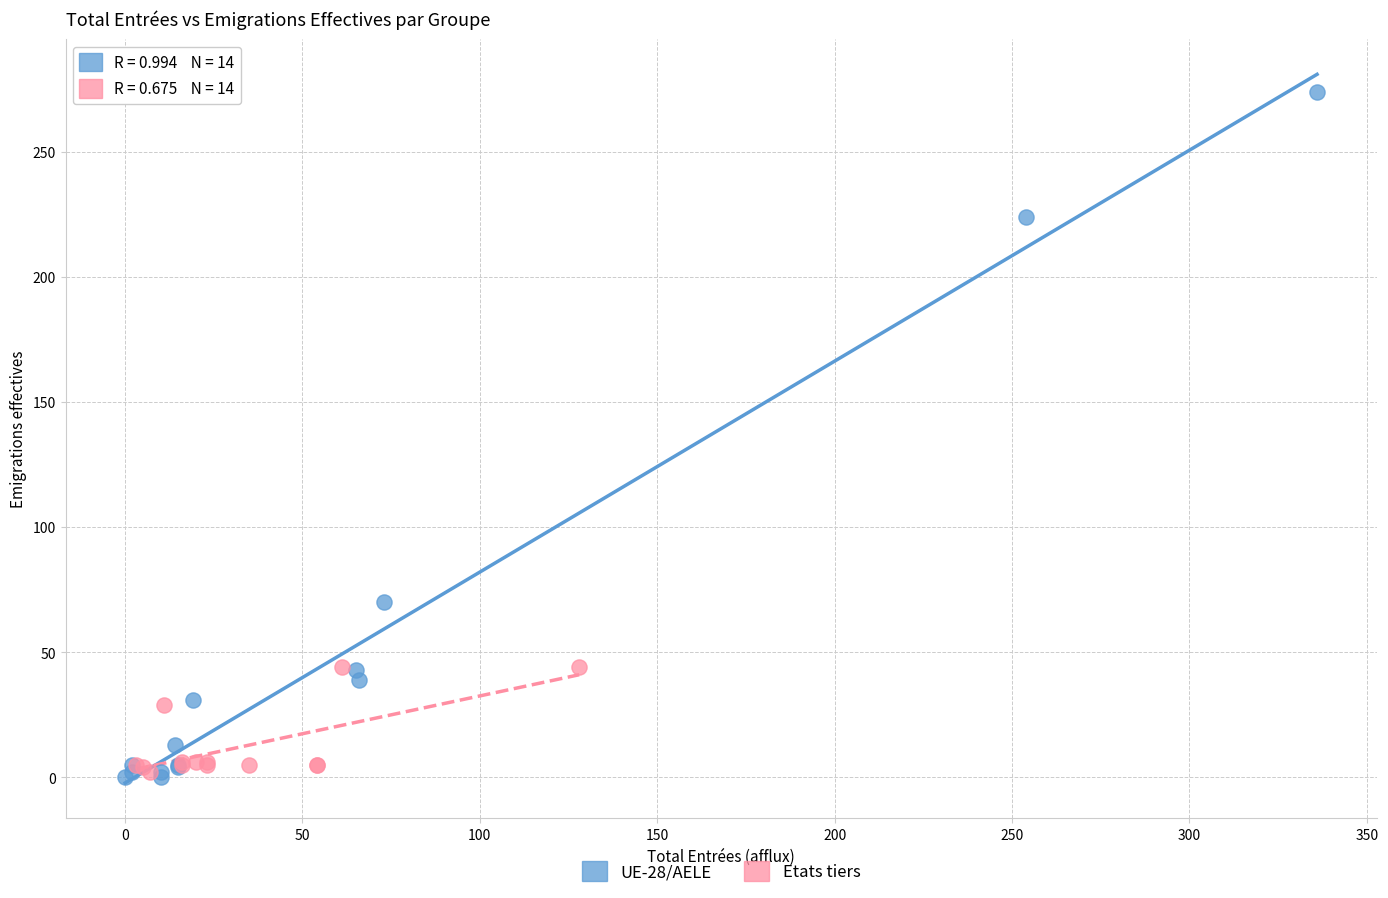

What are all the series names shown in the legend?

UE-28/AELE, Etats tiers